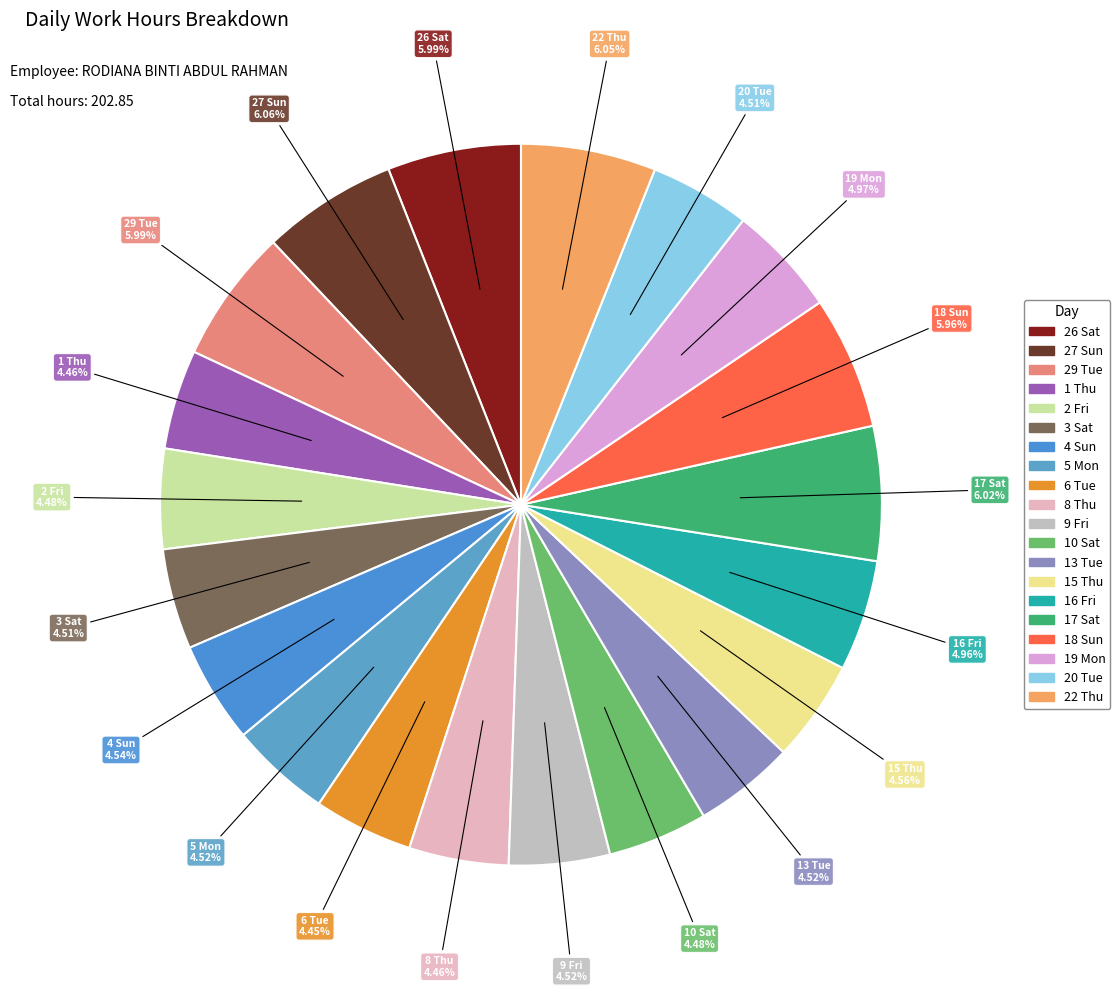

Do 4 Sun and 1 Thu together represent more than half of the pie?

No